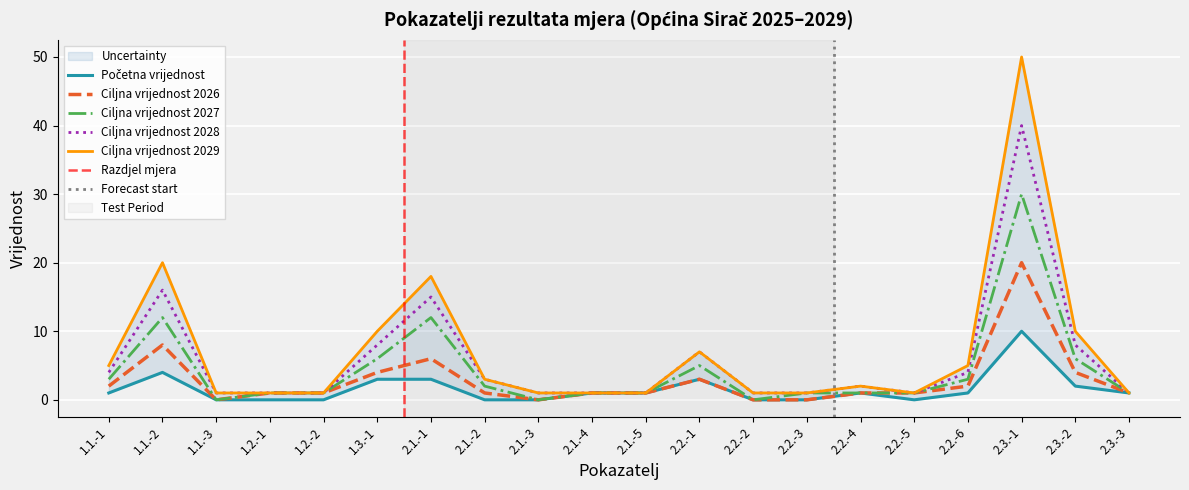

What is the label of the 2nd point from the left?

1.1.-2